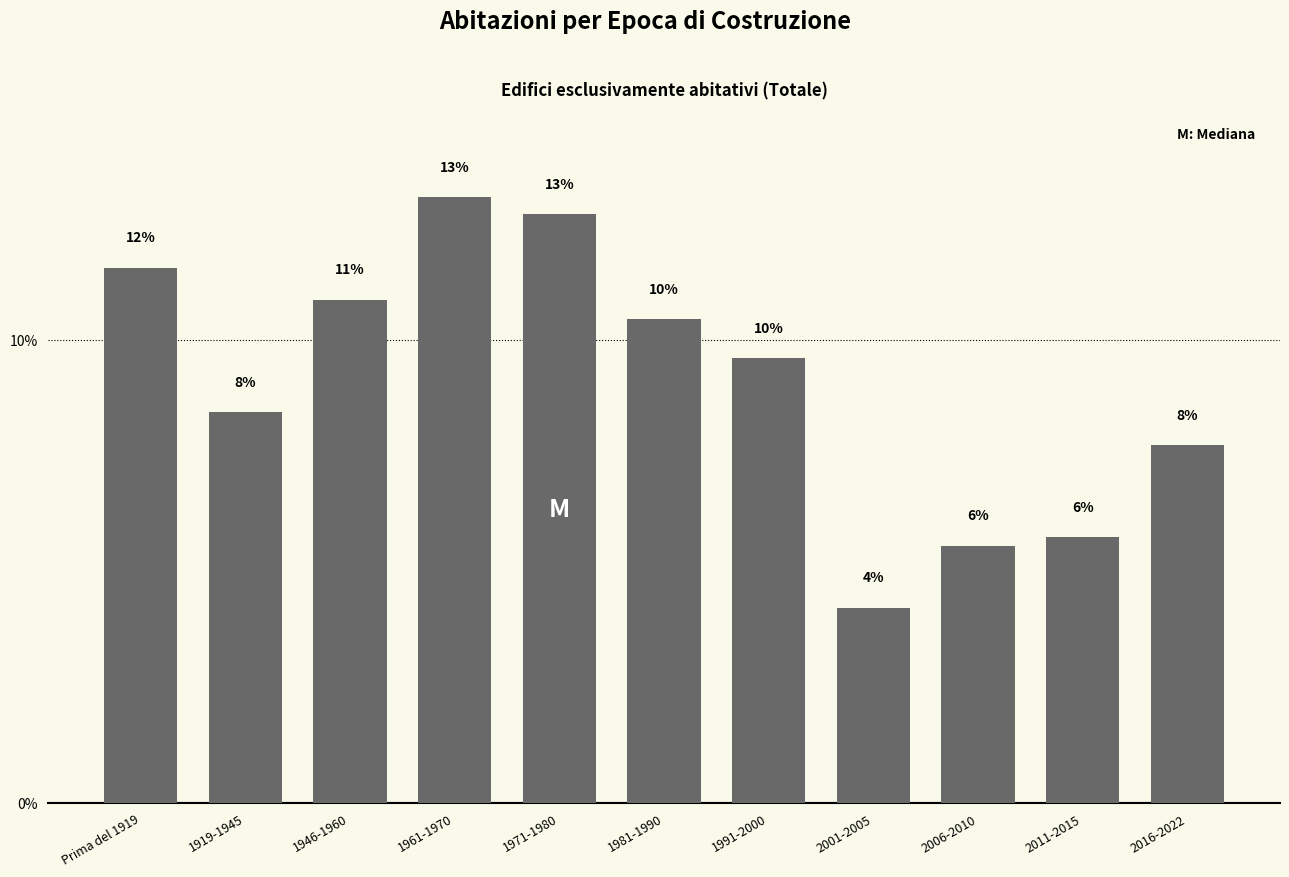

How many bars are there in total?

11